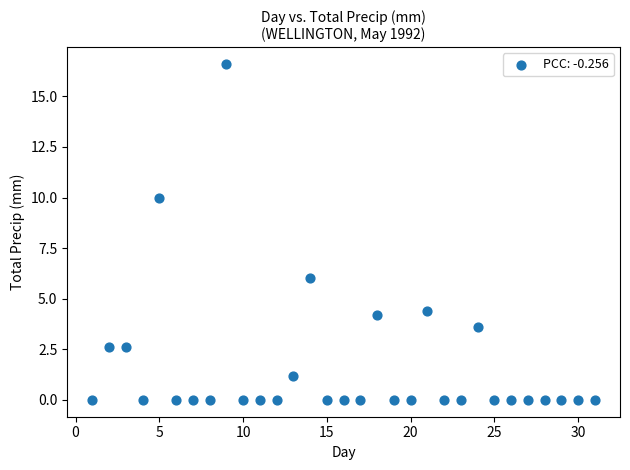

What is the range of X values (max minus min)?

30.0